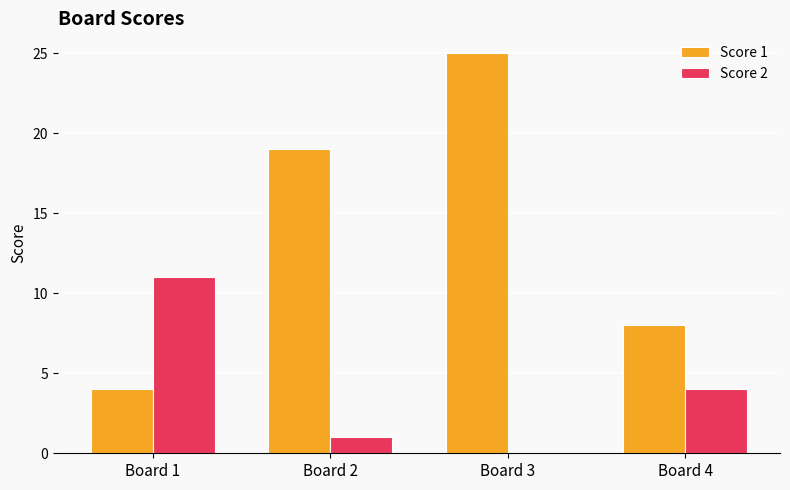

How many categories are shown in the chart?

4